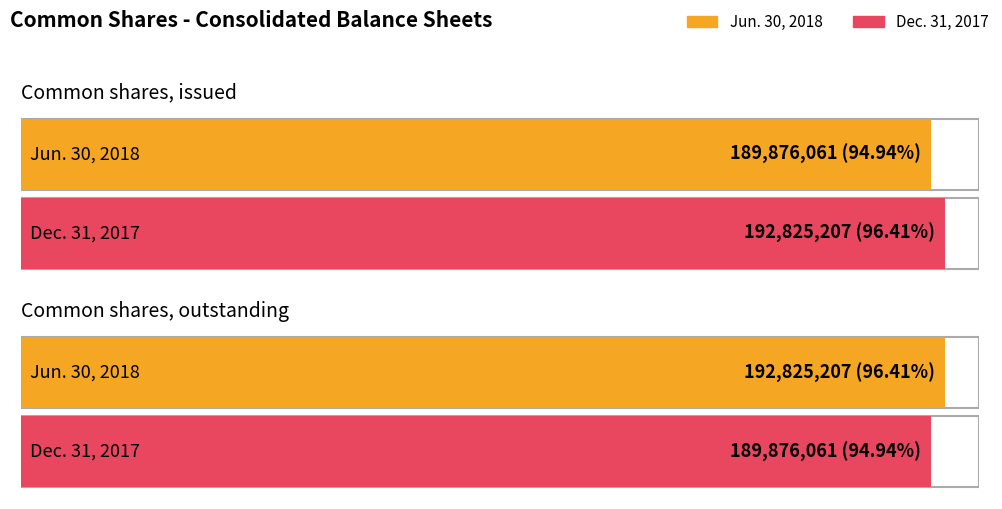

The value of Jun. 30, 2018 at Common shares, outstanding is 192825207. True or false?

True